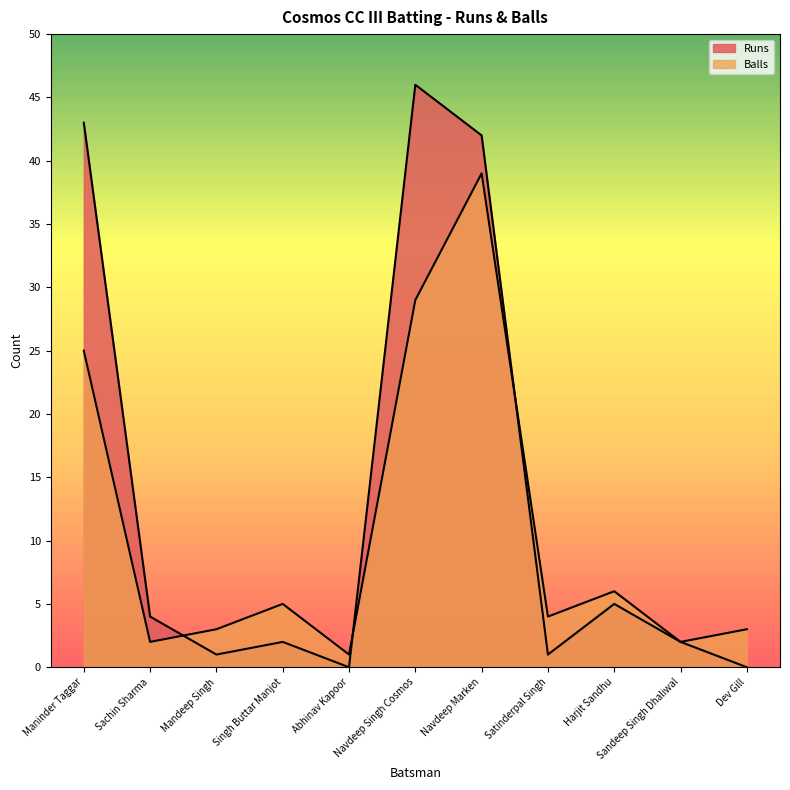

What are all the series names shown in the legend?

Runs, Balls